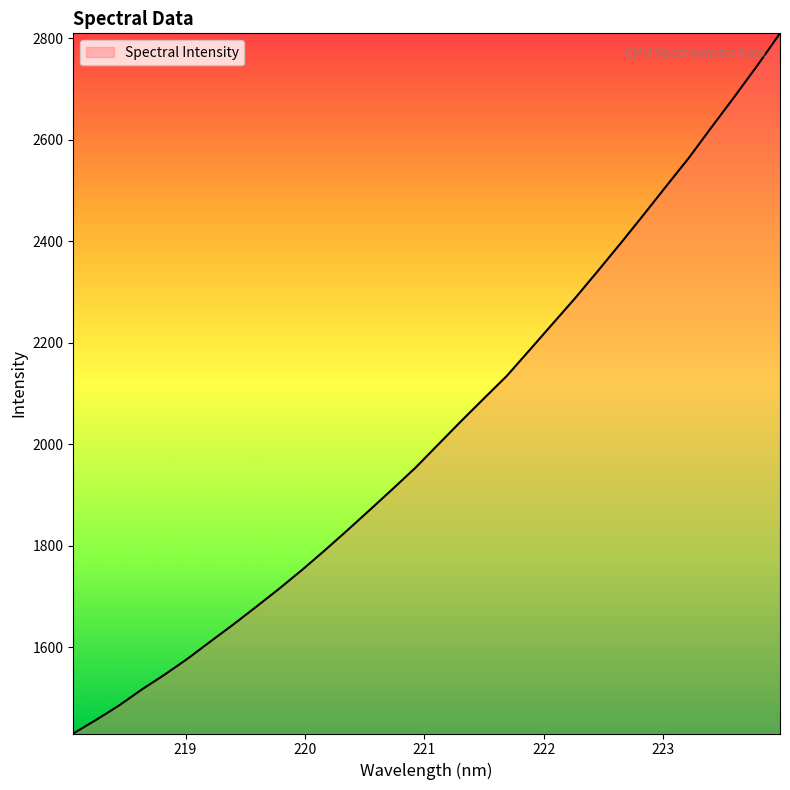

What is the maximum value shown in the chart?

2810.2